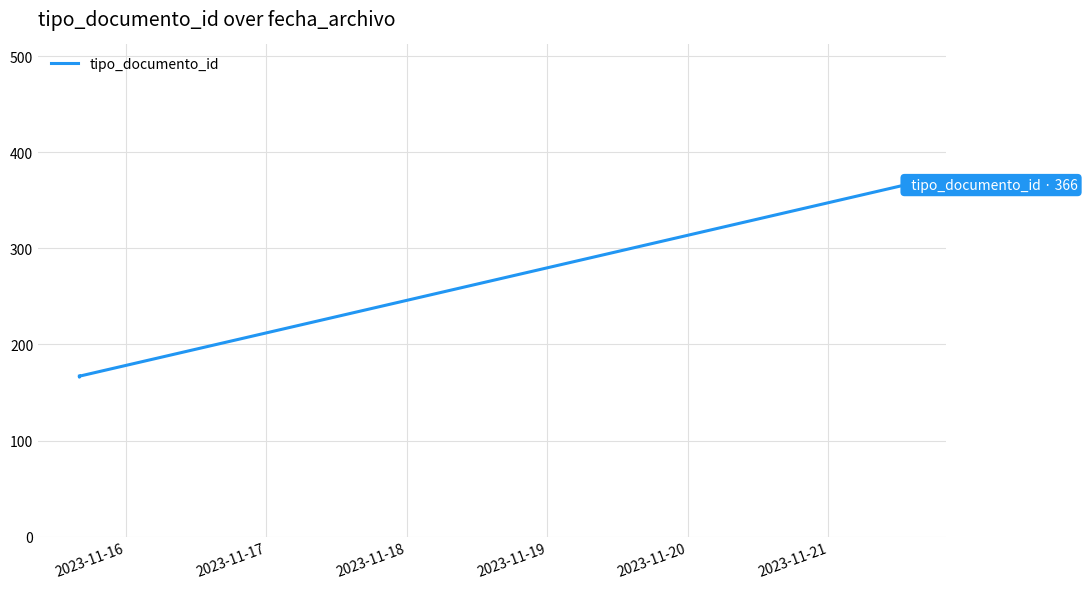

What is the greatest value displayed?

366